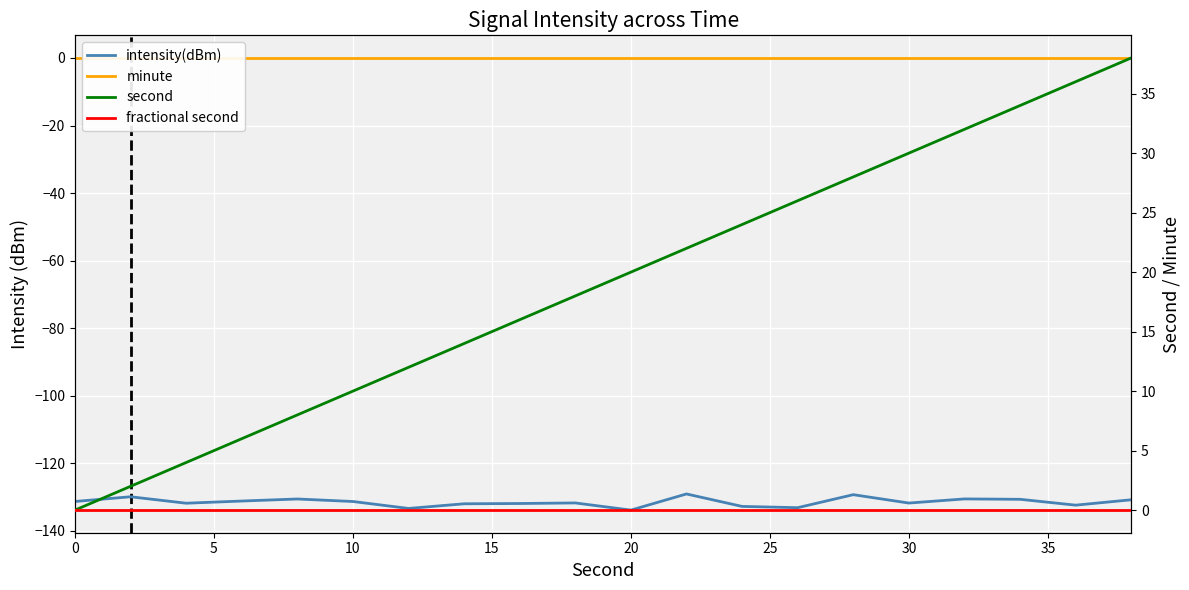

Which series has the largest total across all categories?

second